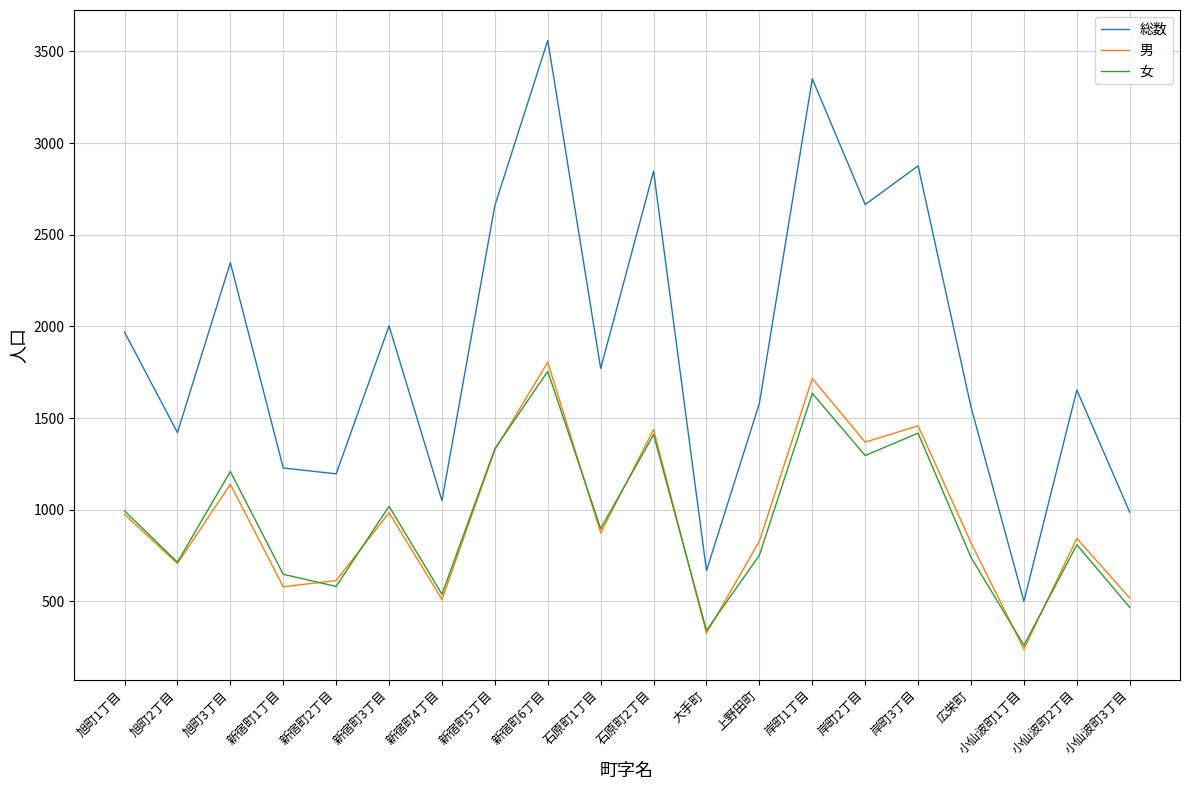

What is the highest value of the 女 series?

1755